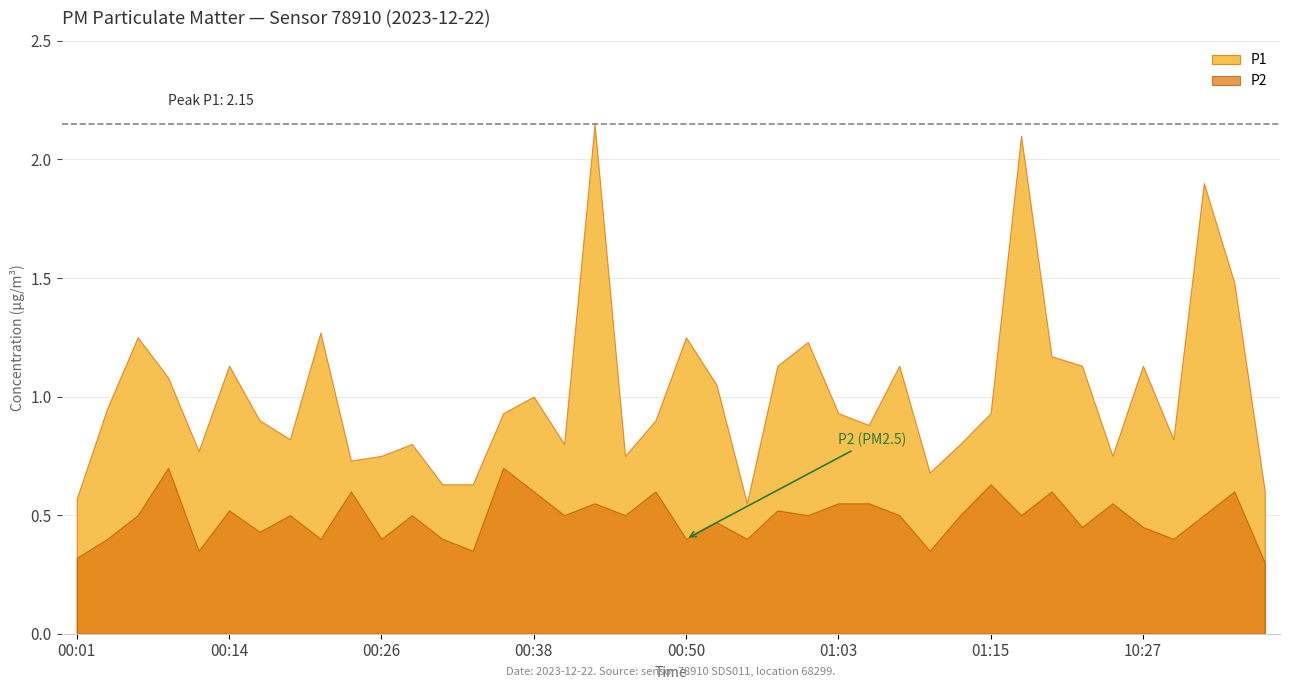

Is it true that P2 equals 0.2 at 00:31?

False